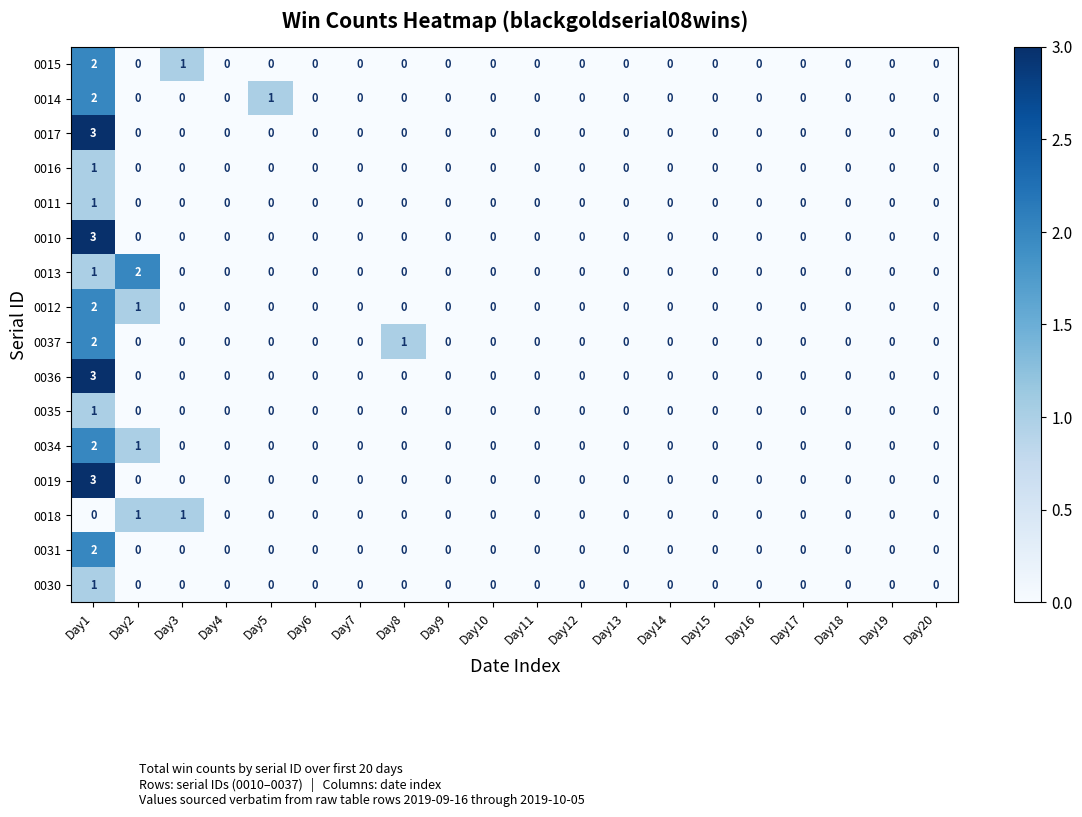

What is the difference between the maximum and minimum values in the 0010 series?

3